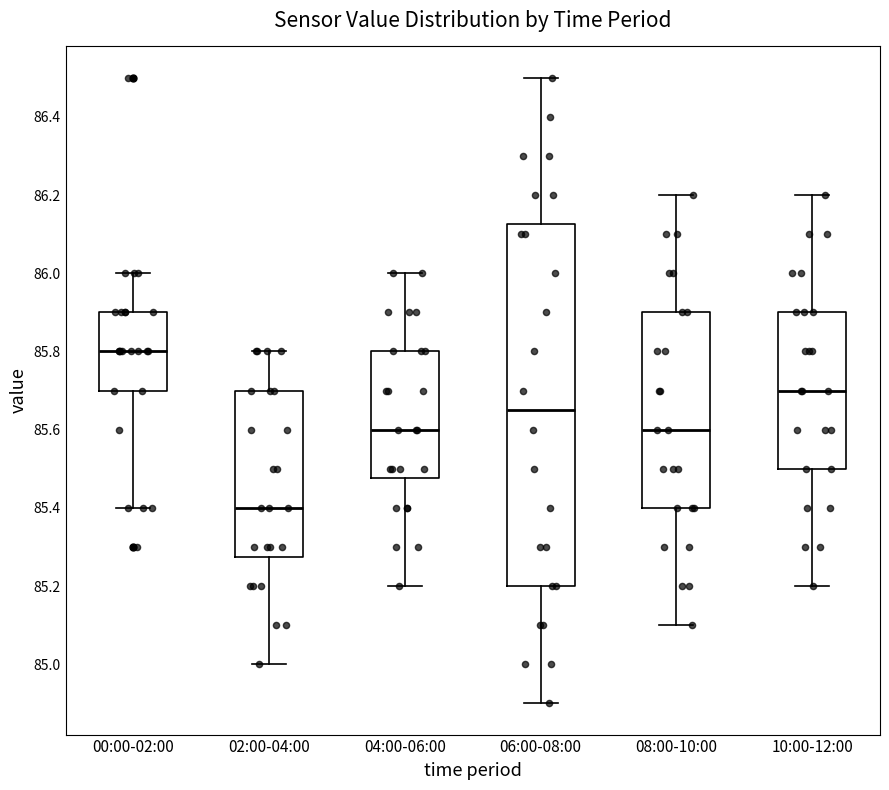

Reading left to right, read every box against the y-axis: the position of its median line, the range the box covers, and the ends of its whiskers. The values are not printed on the chart, so give them approximately, as read against the axis.

00:00-02:00: median 85.80, box 85.70 to 85.90, whiskers 85.40 to 86.00
02:00-04:00: median 85.40, box 85.28 to 85.70, whiskers 85.00 to 85.80
04:00-06:00: median 85.60, box 85.48 to 85.80, whiskers 85.20 to 86.00
06:00-08:00: median 85.66, box 85.20 to 86.12, whiskers 84.90 to 86.50
08:00-10:00: median 85.60, box 85.40 to 85.90, whiskers 85.10 to 86.20
10:00-12:00: median 85.70, box 85.50 to 85.90, whiskers 85.20 to 86.20